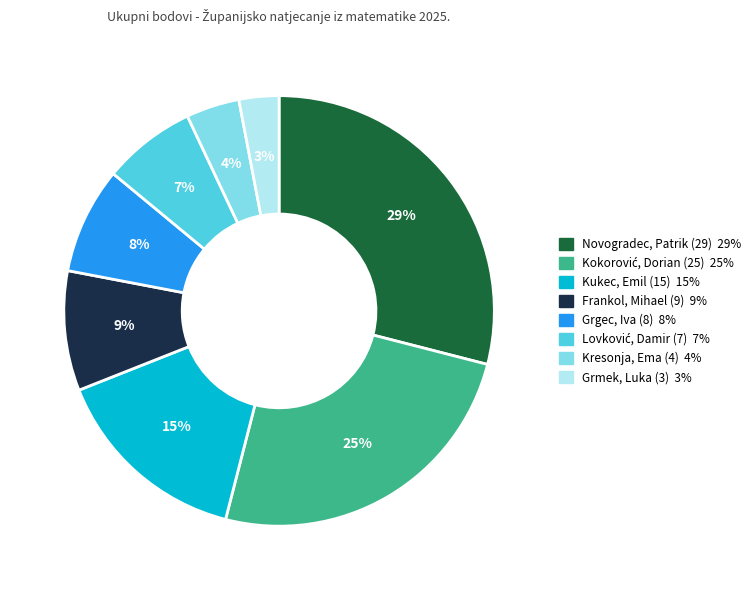

To the nearest percent, what percentage of the pie is Grmek, Luka (3)?

3%